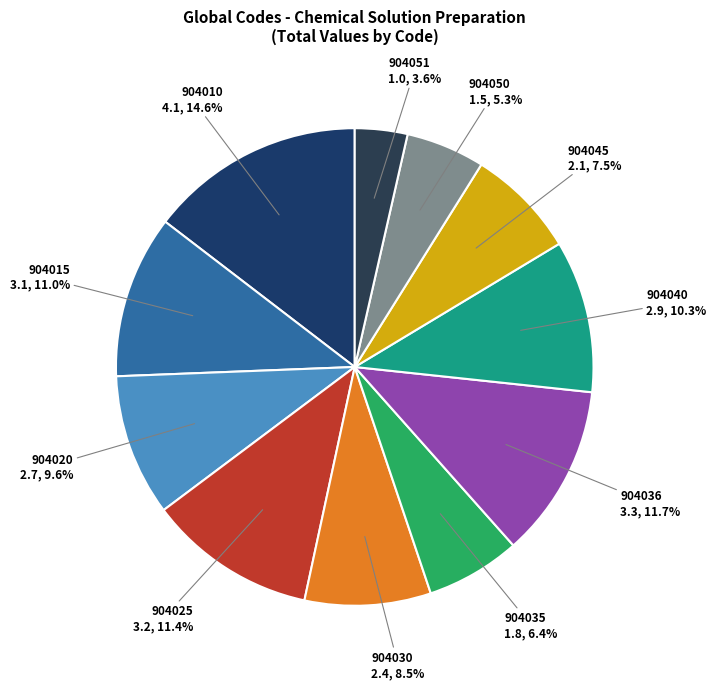

To the nearest percent, what is the difference between the largest and smallest slice percentages?

11%